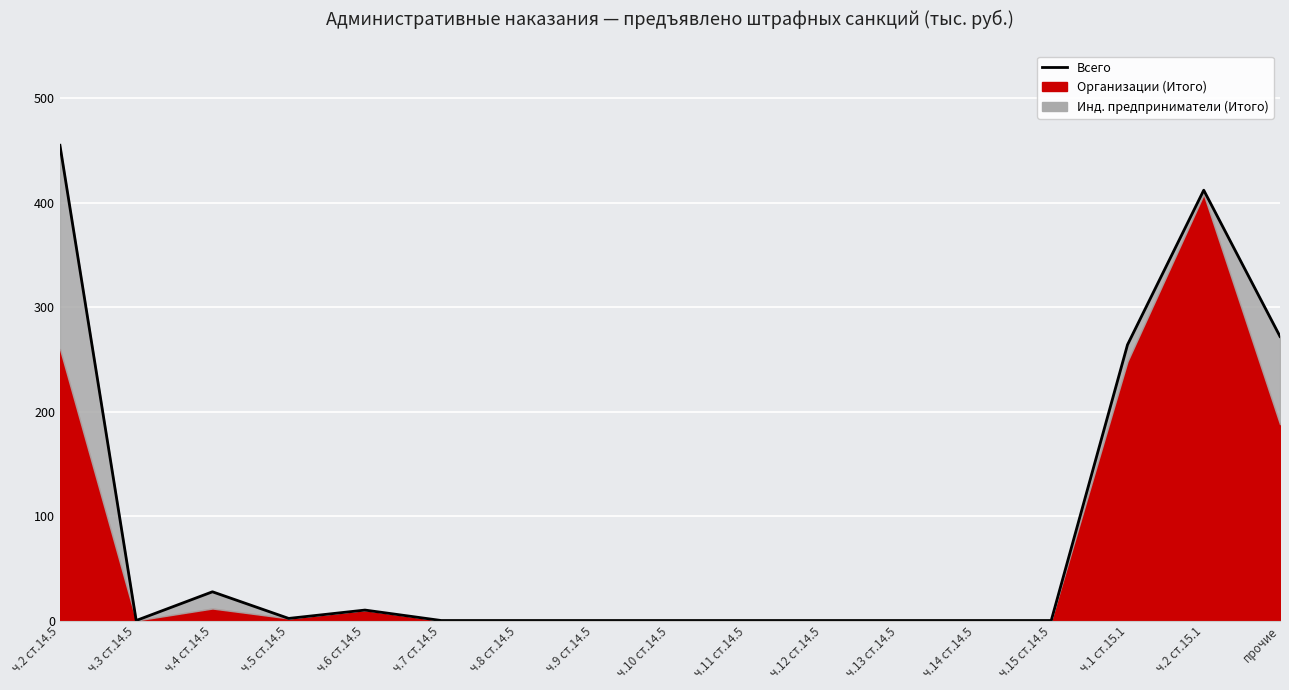

Which label corresponds to the largest value in the chart?

ч.2 ст.14.5